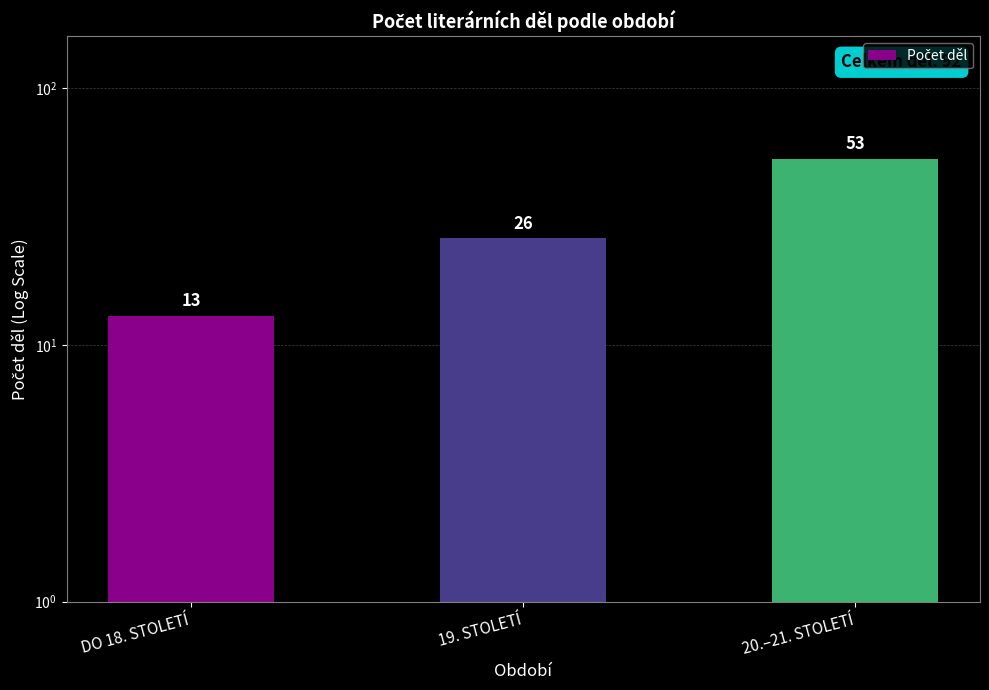

How many bars are there in total?

3